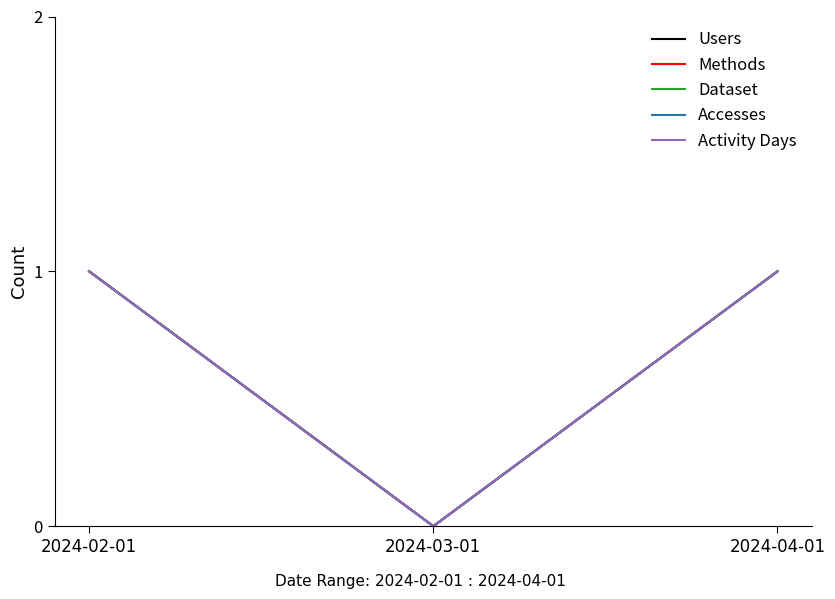

Is this an area chart (filled region under the line)?

No